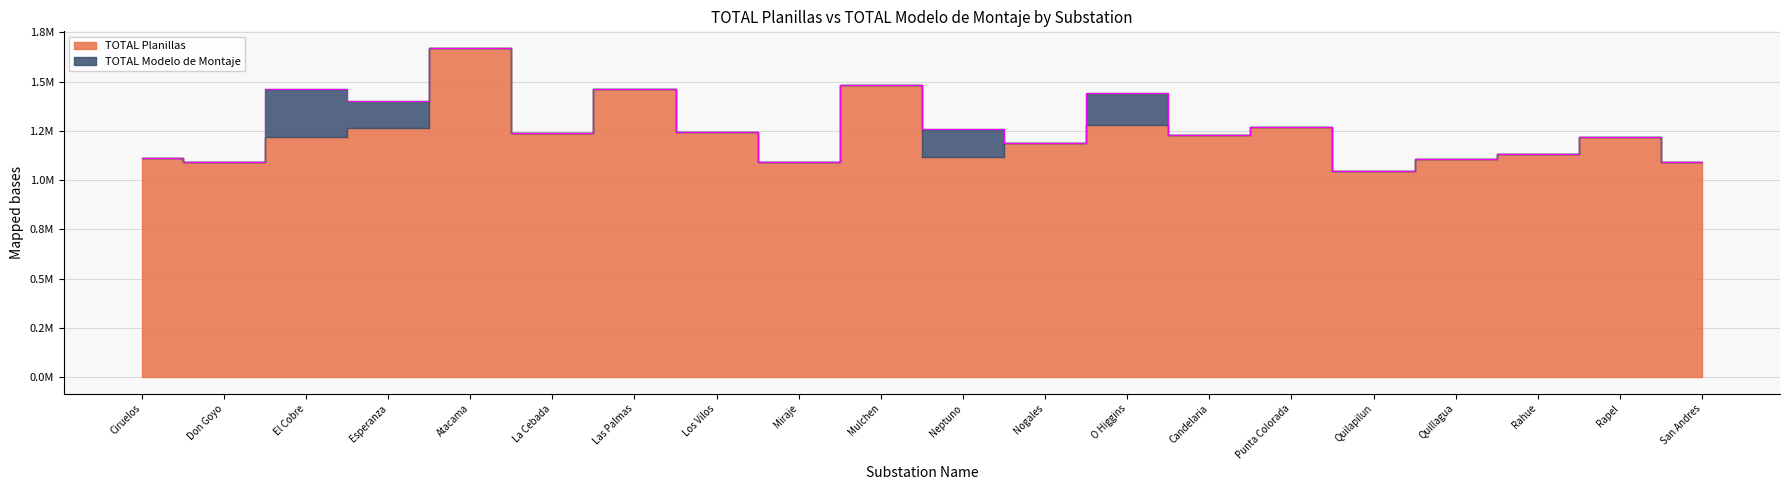

What is the sum of all values?

25243903.8